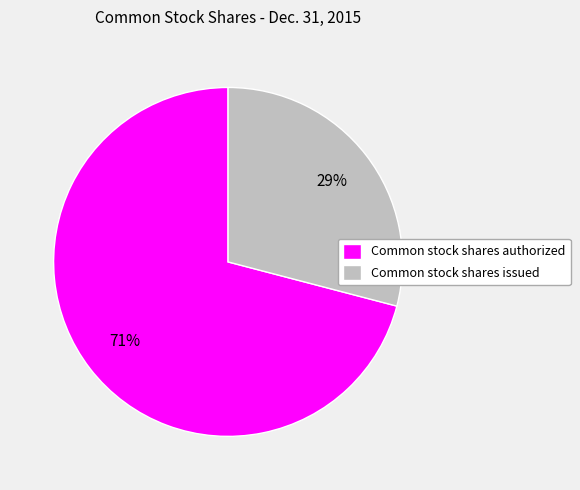

Combined, do Common stock shares issued and Common stock shares authorized account for over 50%?

Yes